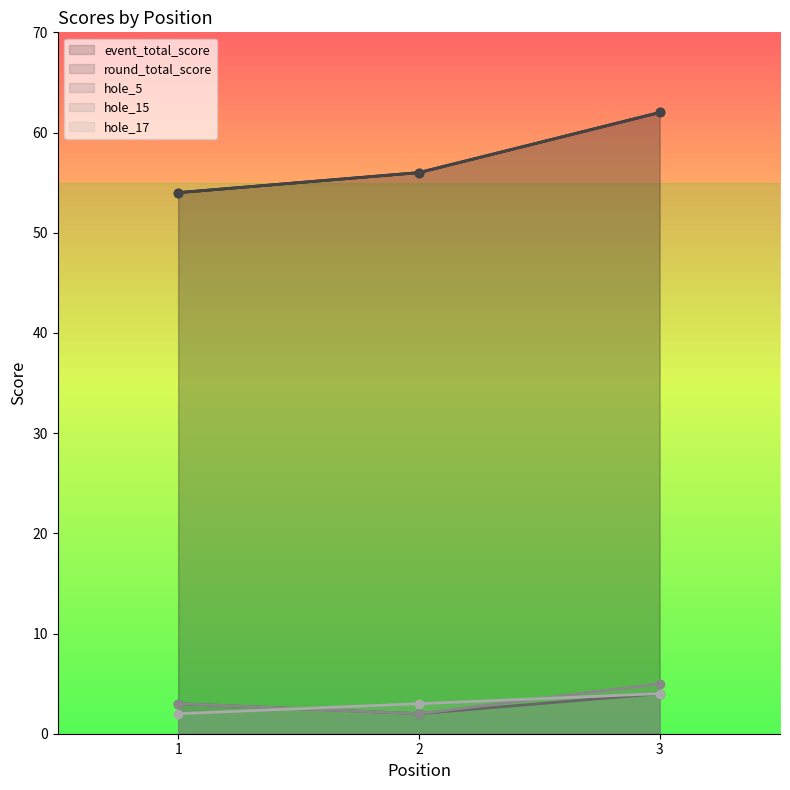

Reading left to right, what are all the values shown in this chart?

event_total_score: 54	56	62
round_total_score: 54	56	62
hole_5: 3	2	4
hole_15: 3	2	5
hole_17: 2	3	4